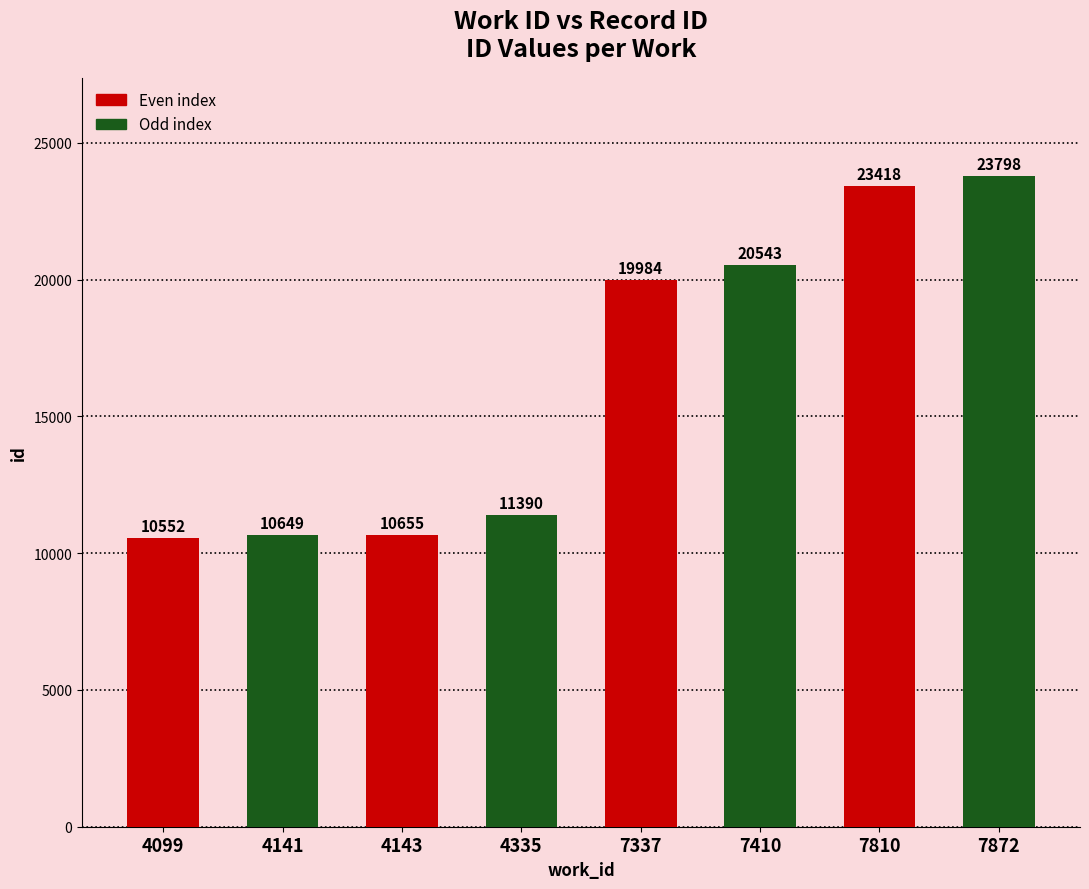

What is the value of the 4th bar from the left?

11390